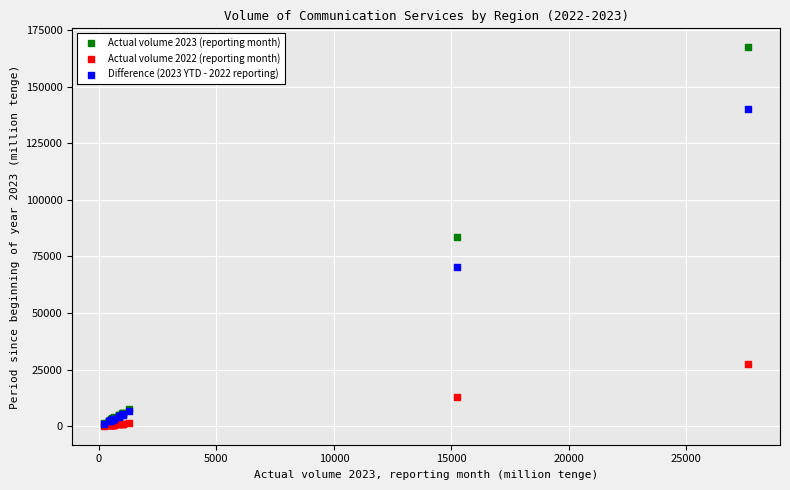

What are all the series names shown in the legend?

Actual volume 2023 (reporting month), Actual volume 2022 (reporting month), Difference (2023 YTD - 2022 reporting)